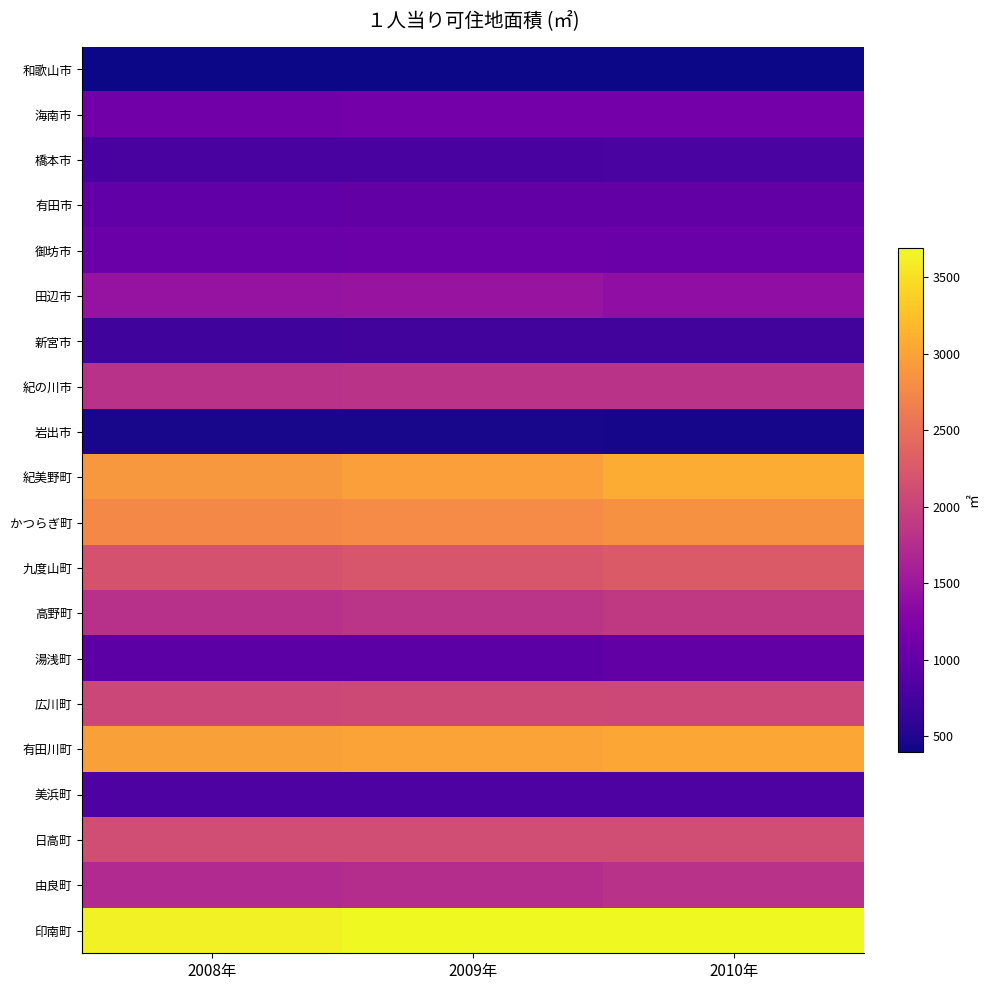

What is the greatest value displayed?

3692.8